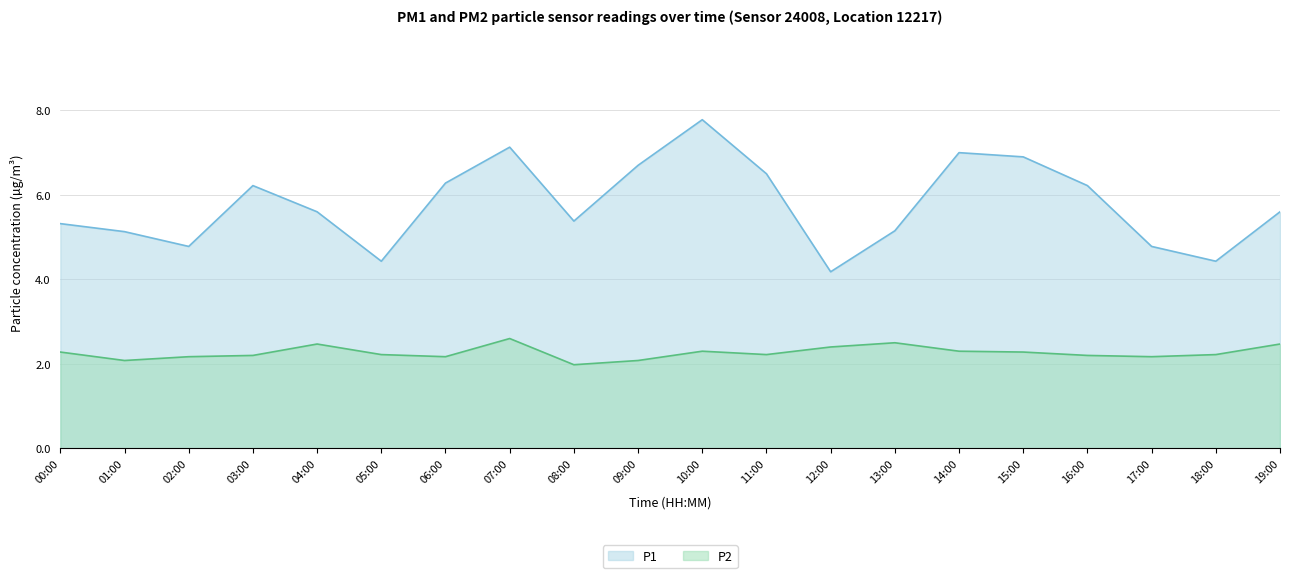

True or false: P2 and P1 intersect in this chart.

False